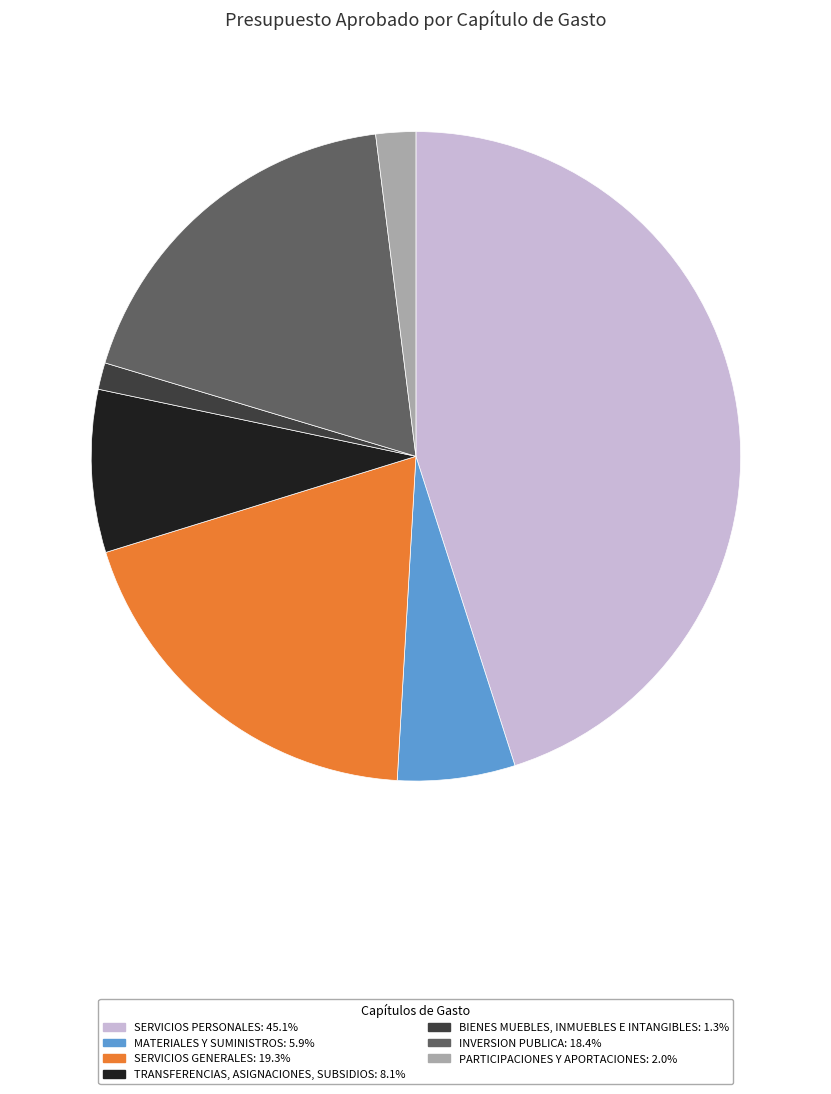

Do TRANSFERENCIAS, ASIGNACIONES, SUBSIDIOS: 8.1% and BIENES MUEBLES, INMUEBLES E INTANGIBLES: 1.3% together represent more than half of the pie?

No